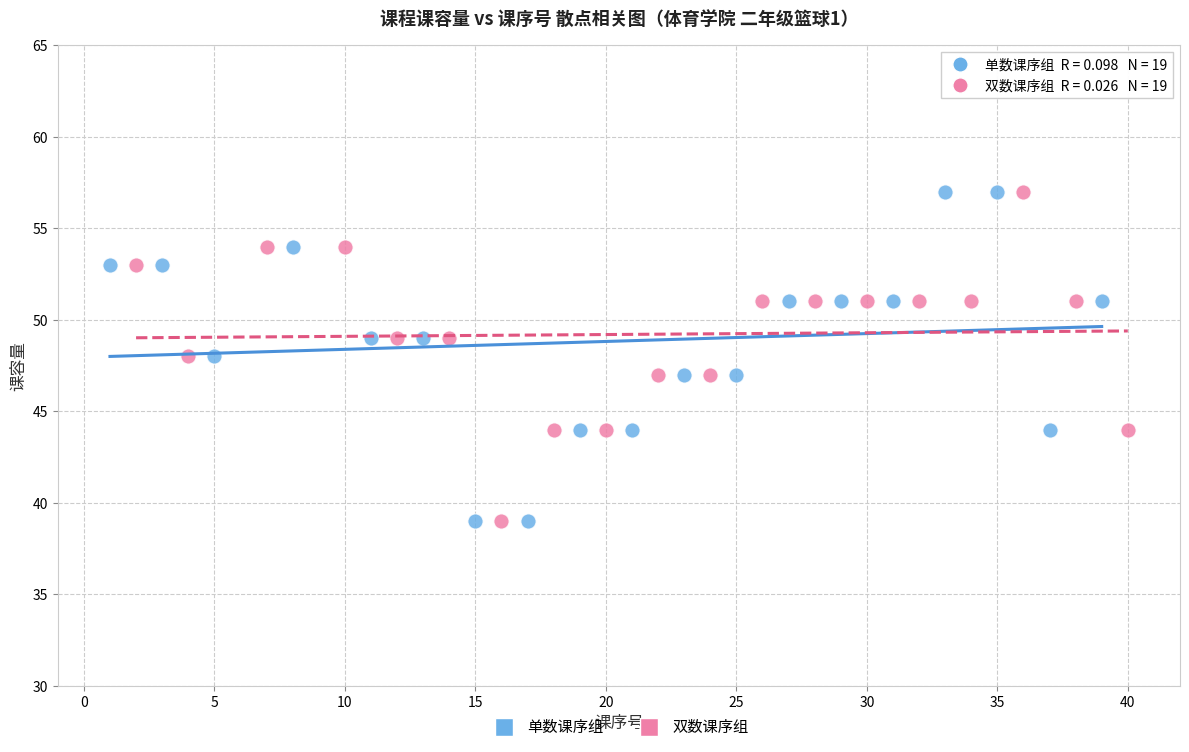

What are all the series names shown in the legend?

单数课序组, 双数课序组